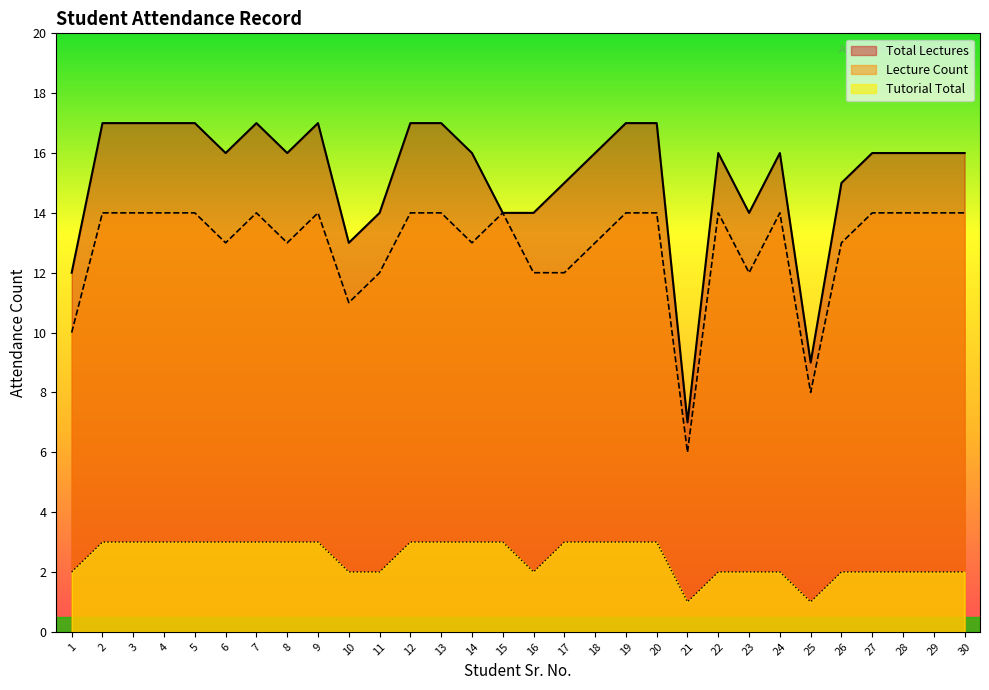

Does the chart have visible grid lines?

No